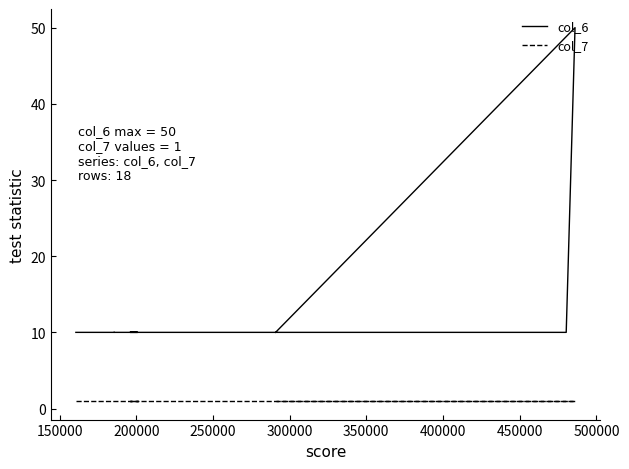

How many distinct data groups are displayed?

2